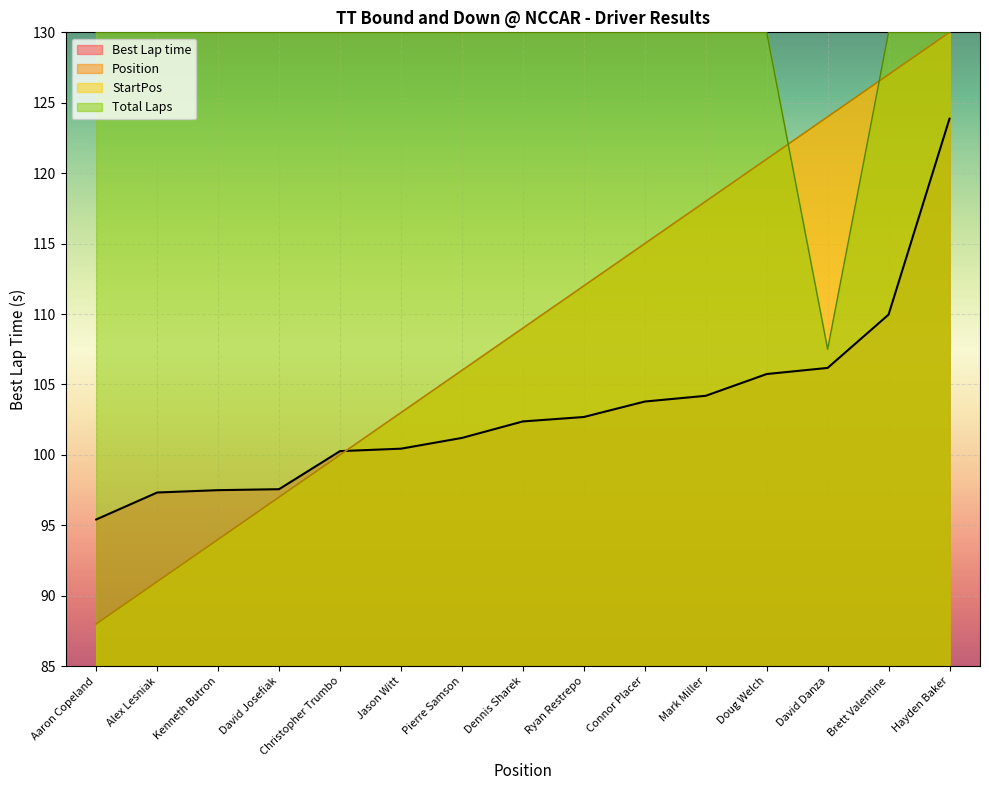

At which category is the sum across all series the highest?

Hayden Baker